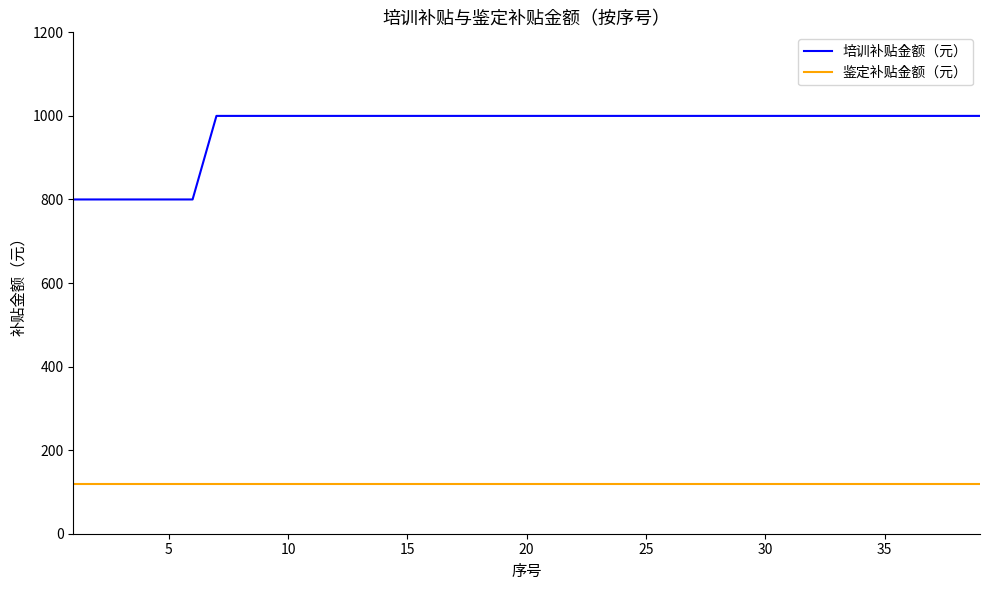

What is the minimum value shown in the chart?

120